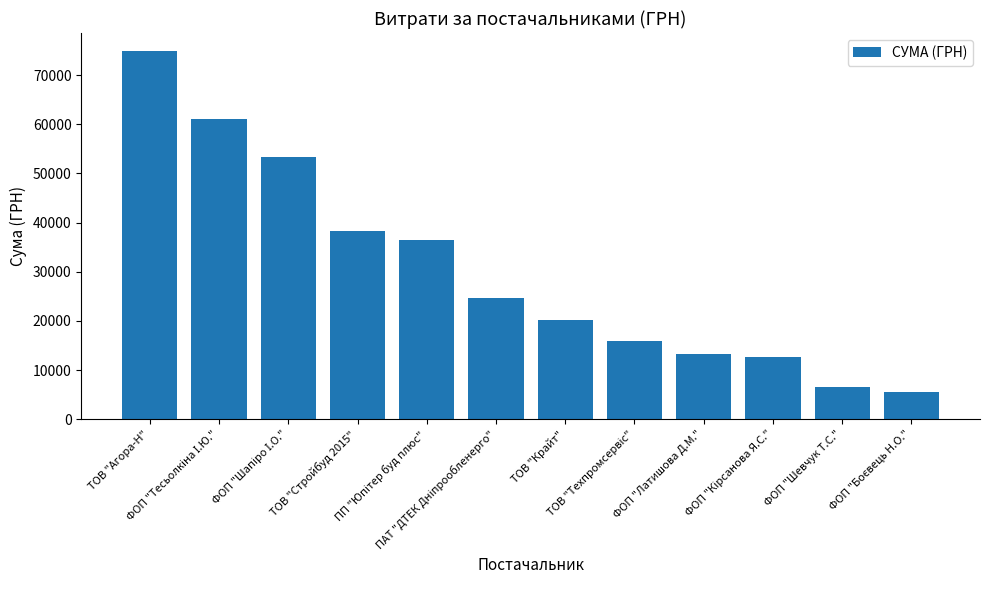

What is the smallest value displayed?

5465.0